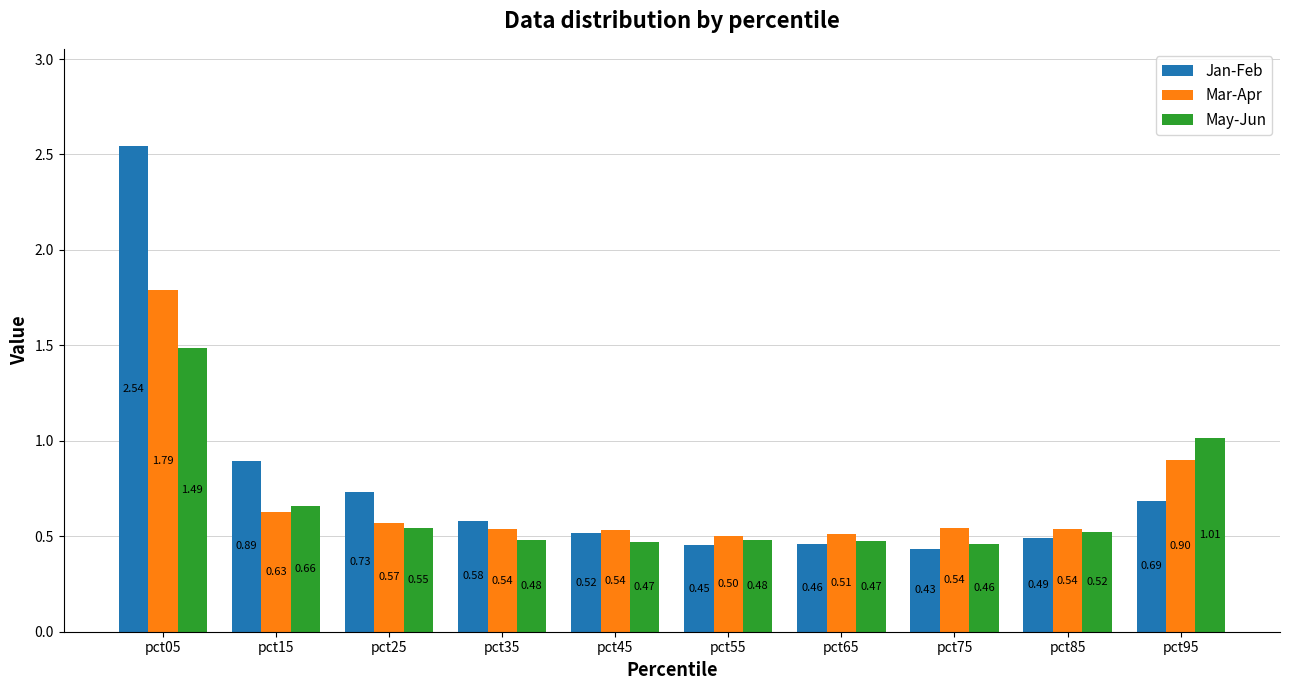

Rank the series by their maximum value, from highest to lowest.

Jan-Feb, Mar-Apr, May-Jun